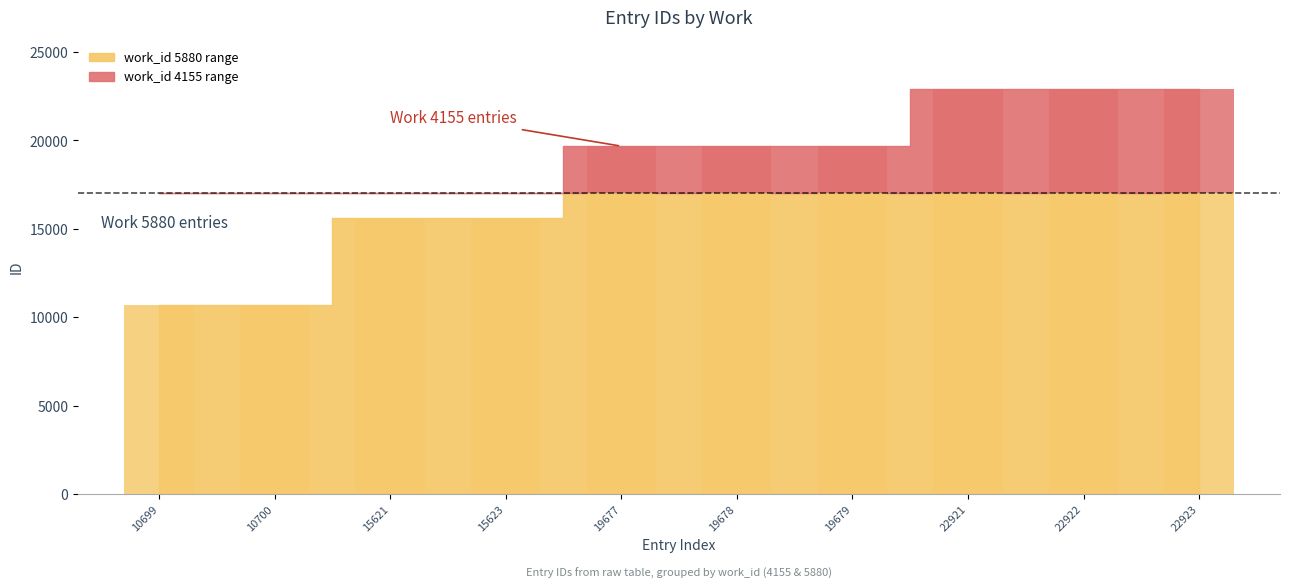

What is the sum of all values?

180443